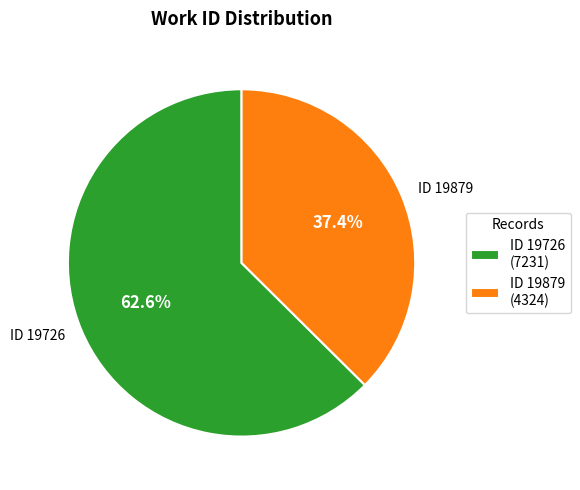

What is the total percentage of ID 19726 (7231) and ID 19879 (4324)?

100.0%